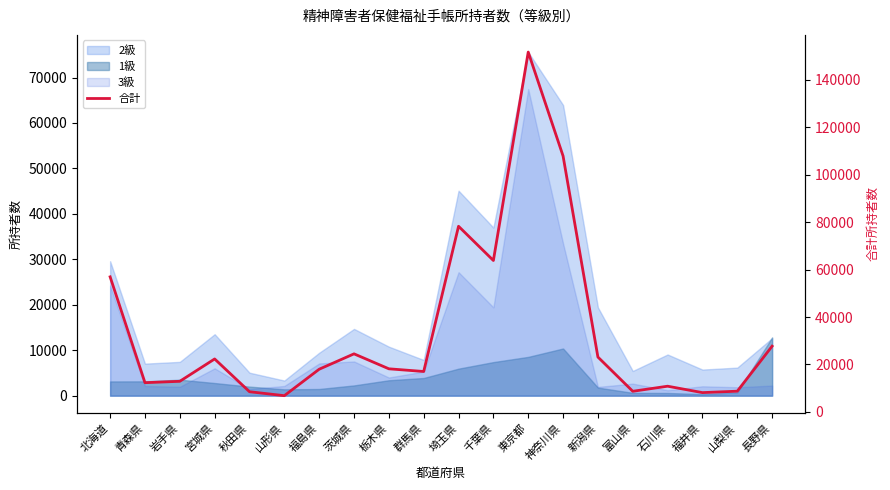

What is the greatest value displayed?

151603